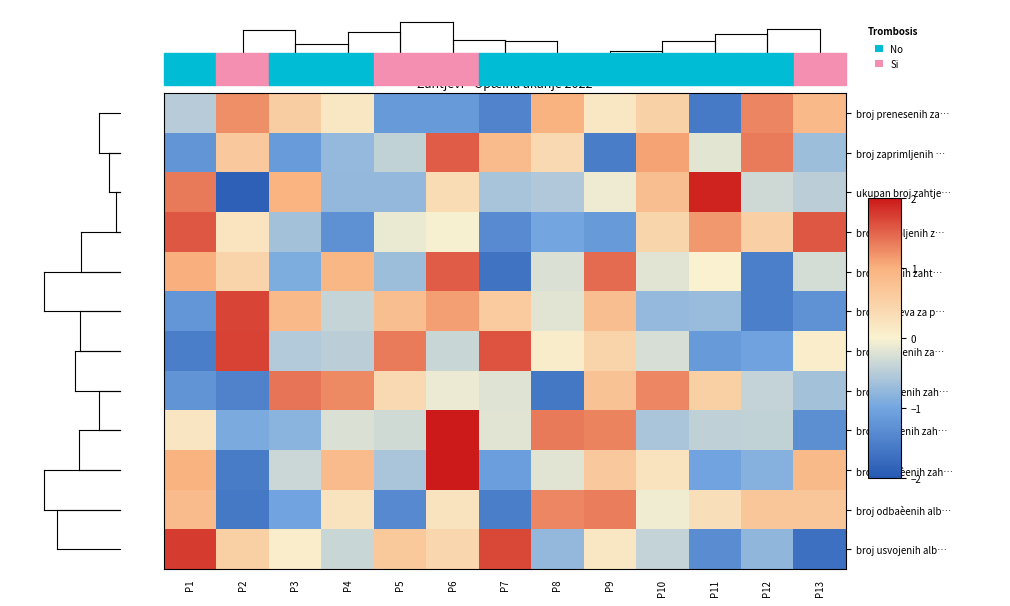

Which series has the widest spread of values?

ukupan broj zahtje…